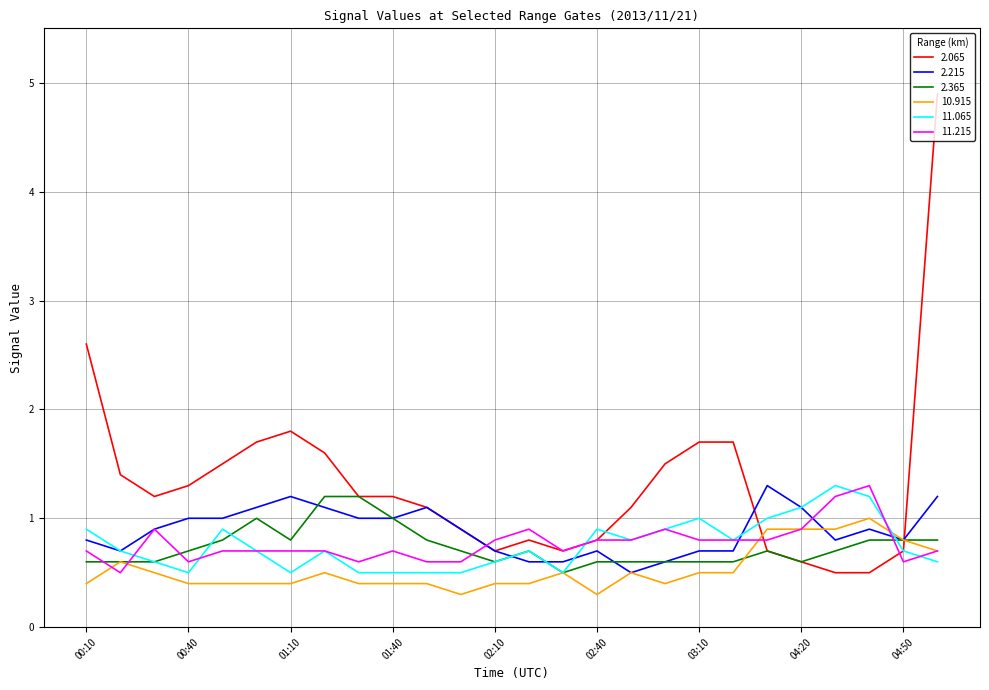

True or false: 2.365 and 11.215 intersect in this chart.

True